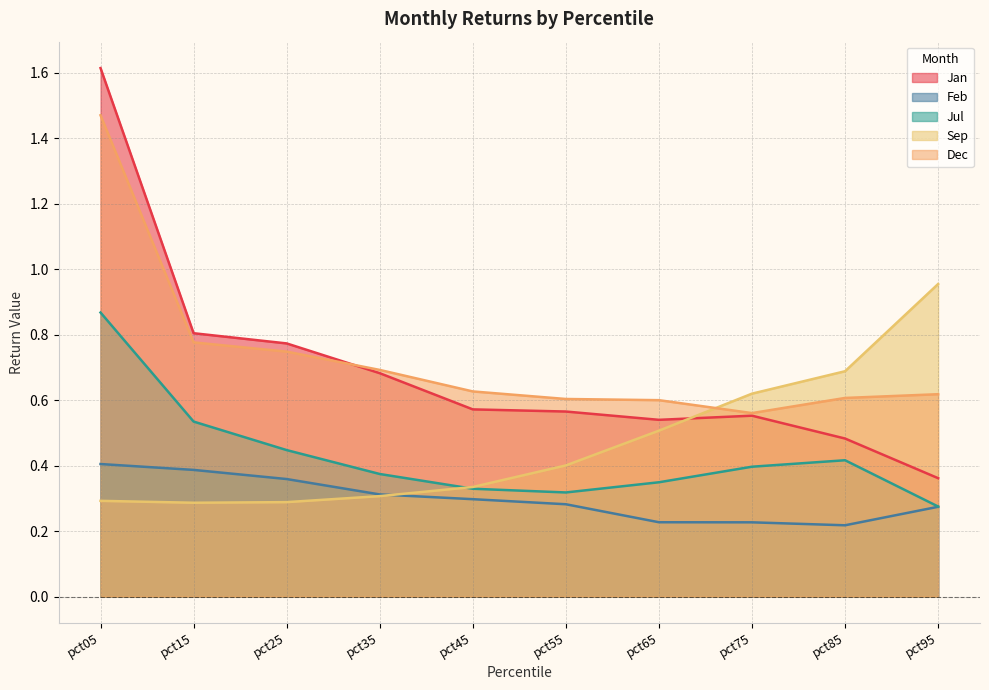

What is the total value across all series at pct15?

2.8